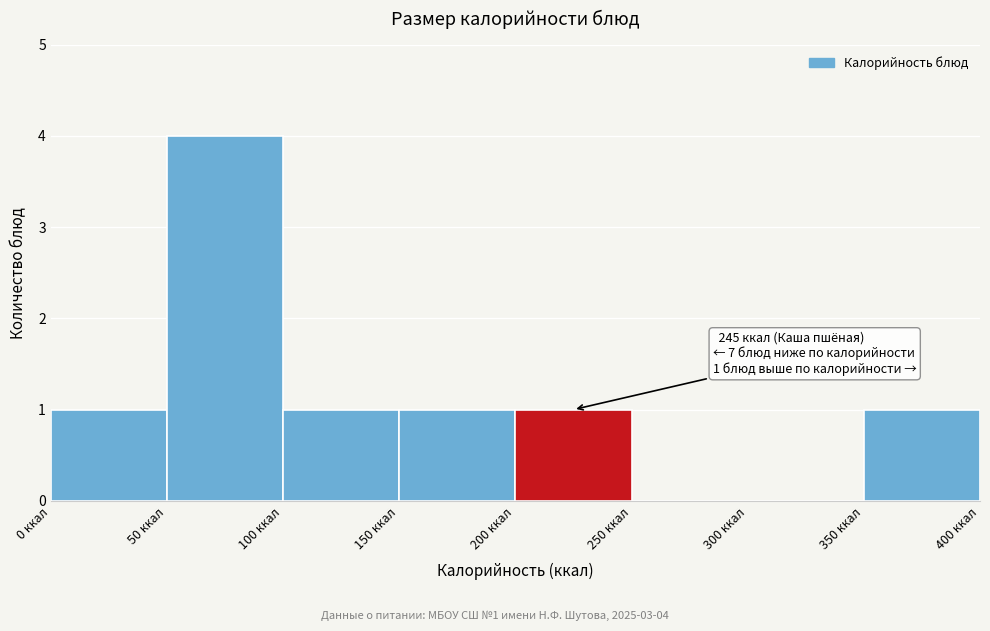

Over which range of the x-axis is the bar tallest?

50 to 100